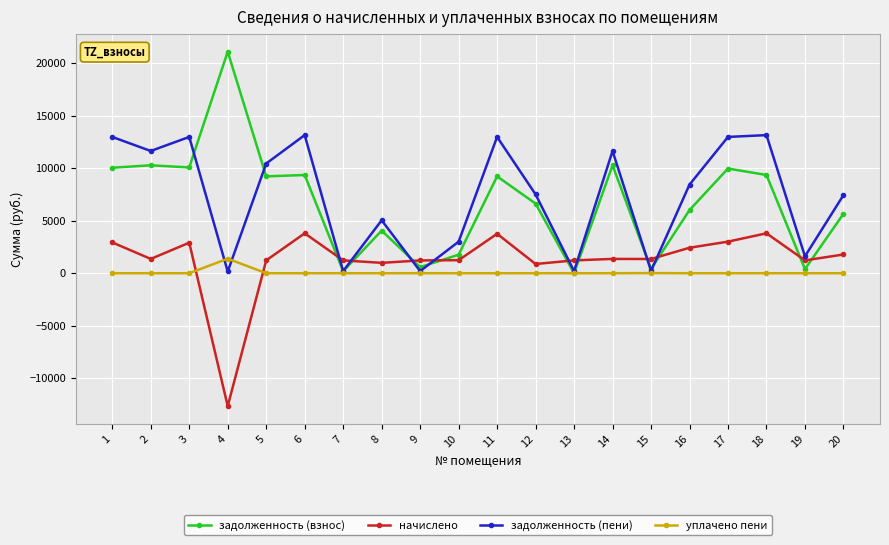

Rank the series by their maximum value, from highest to lowest.

задолженность (взнос), задолженность (пени), начислено, уплачено пени